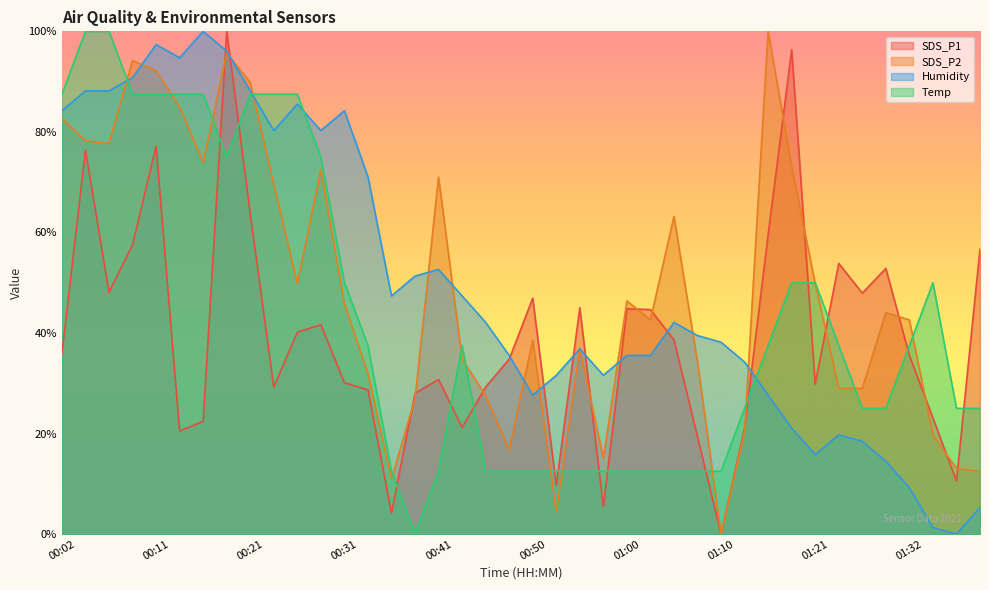

What is the approximate value of SDS_P1 at 00:58?

5.4